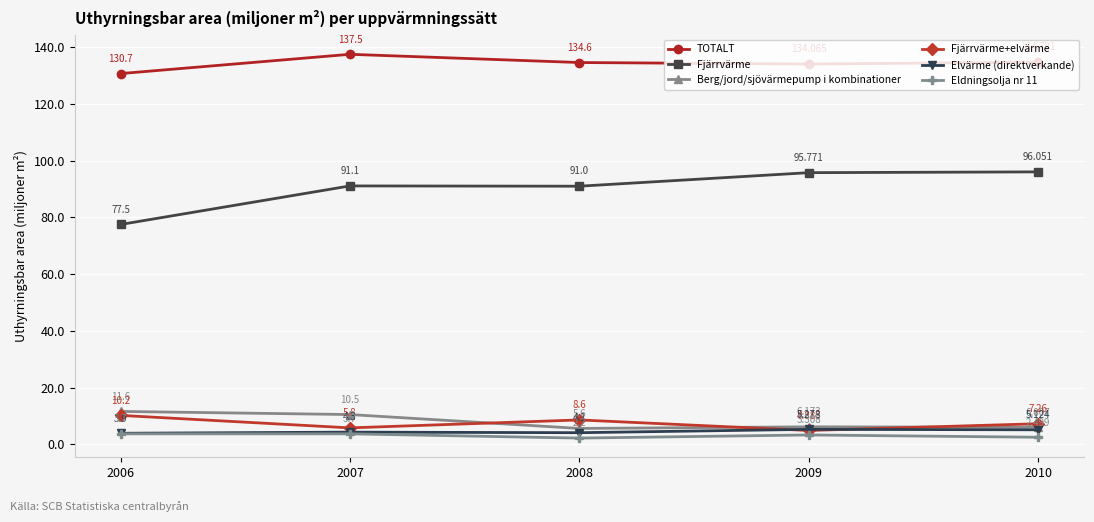

How many data points in Elvärme (direktverkande) are less than 4?

1